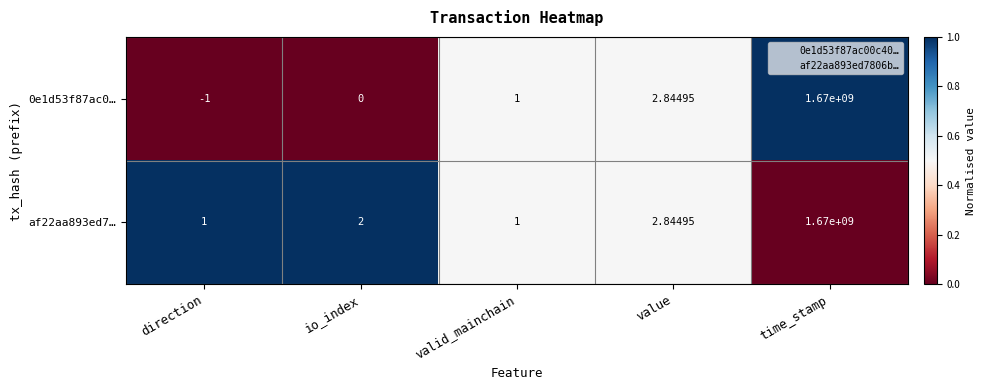

List the series in order of their overall mean, highest first.

af22aa893ed7…, 0e1d53f87ac0…